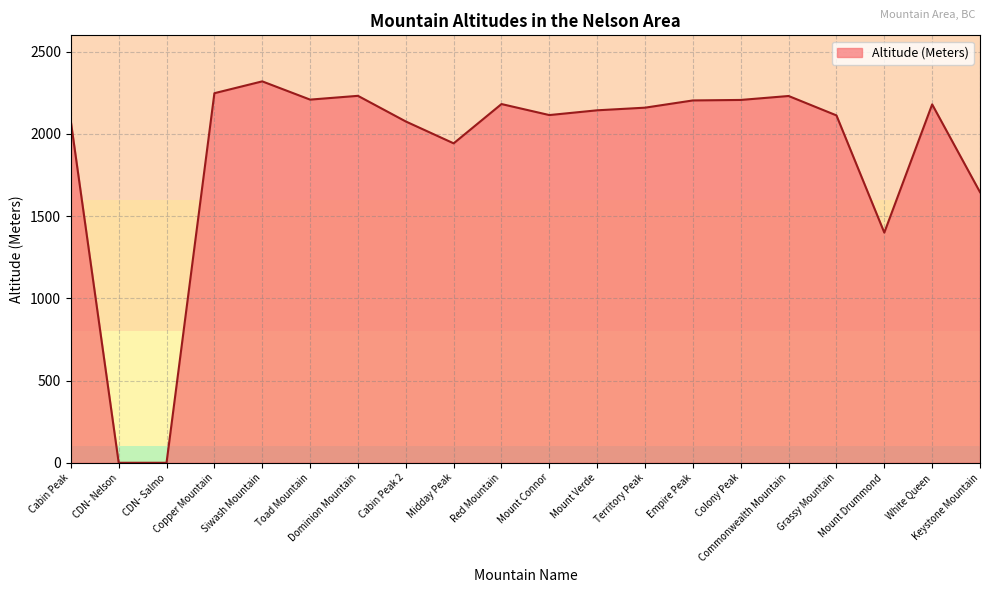

What is the maximum value shown in the chart?

2320